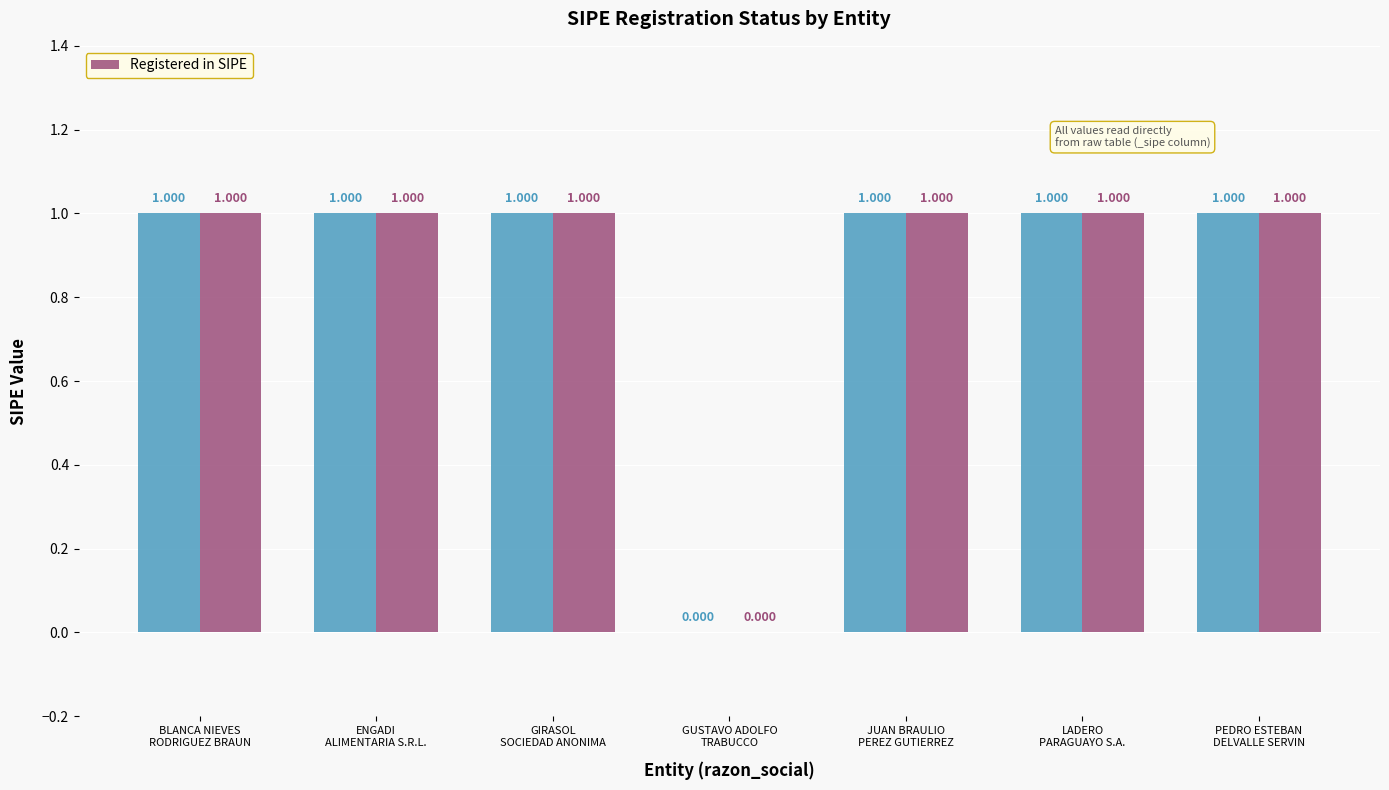

Count the values in the range 1 to 2.

6